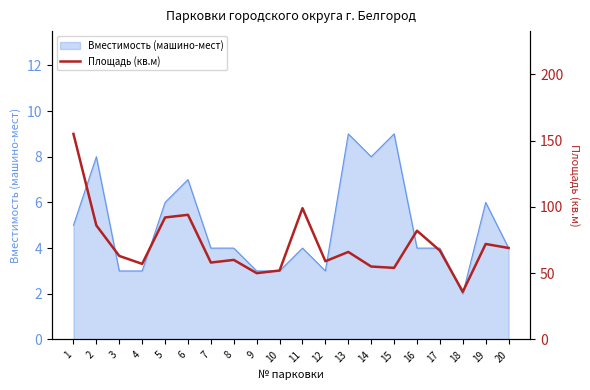

At which category does the chart reach its peak across all series?

1